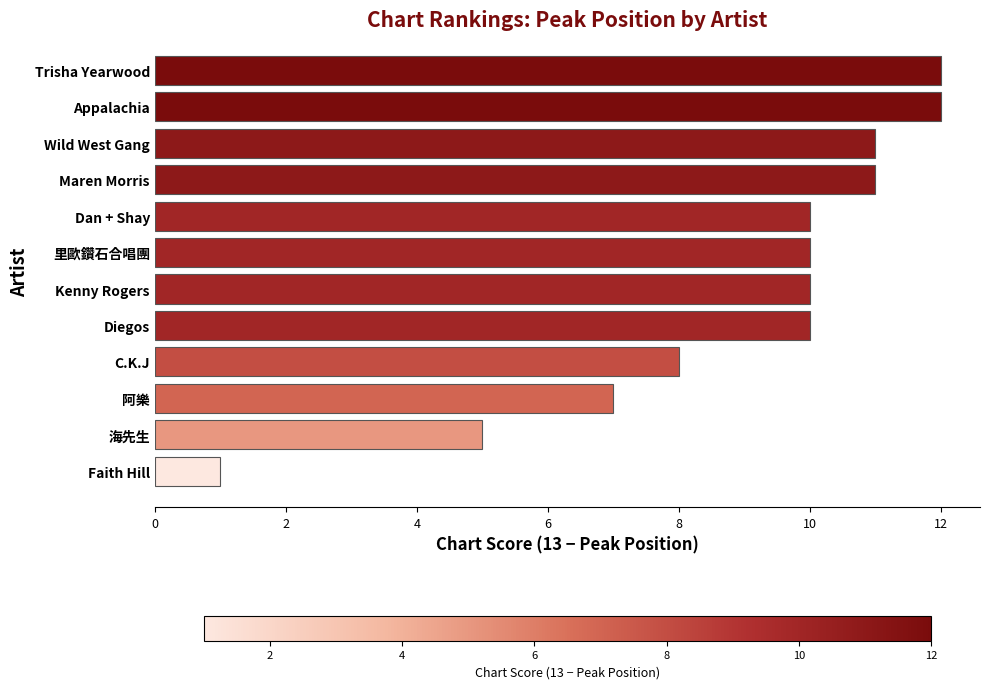

What value does the data have at 海先生?

5